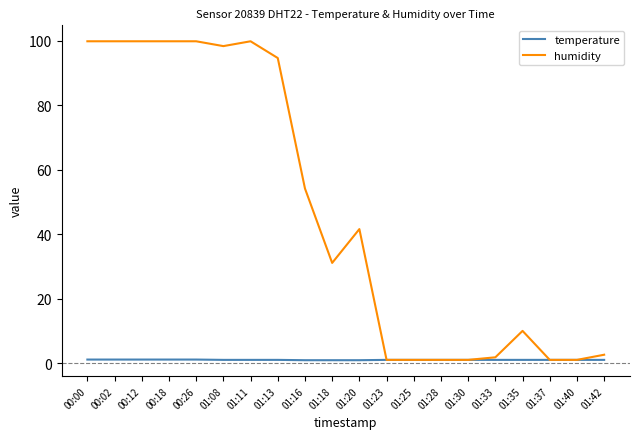

What position from the right is 00:18?

17